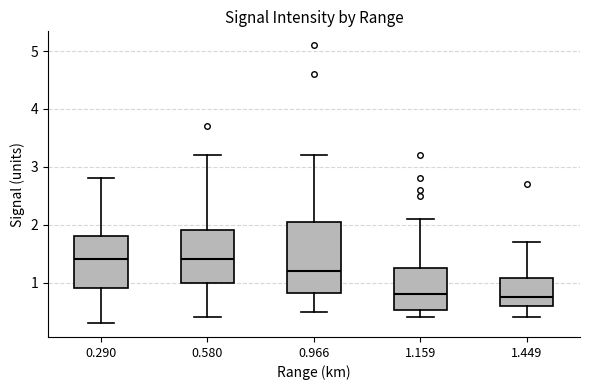

Comparing the boxes themselves (not the whiskers), which one is the tallest?

0.966